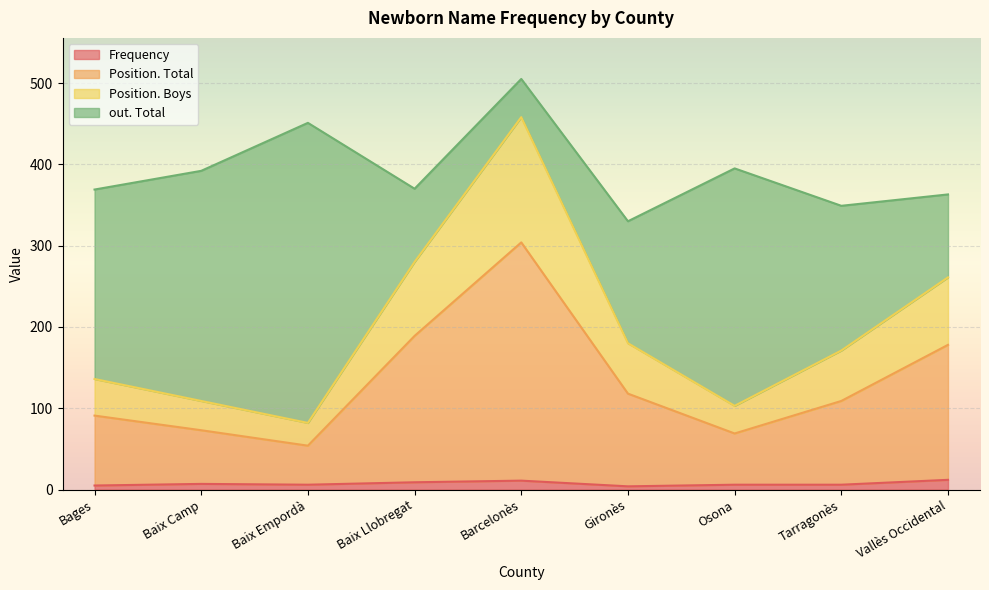

Which category has the highest value in the Frequency series?

Vallès Occidental